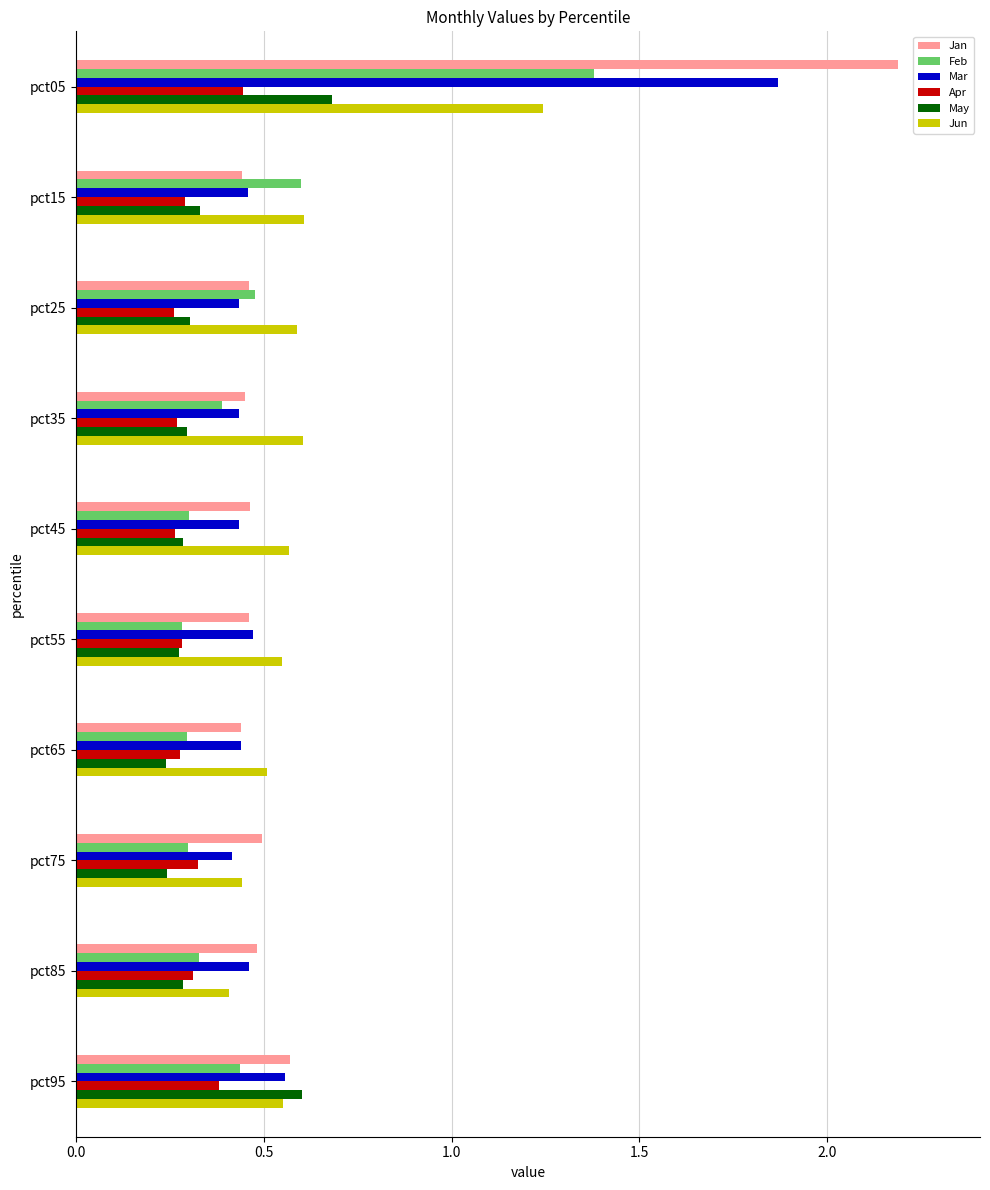

At which label is Jun closest to 0?

pct85